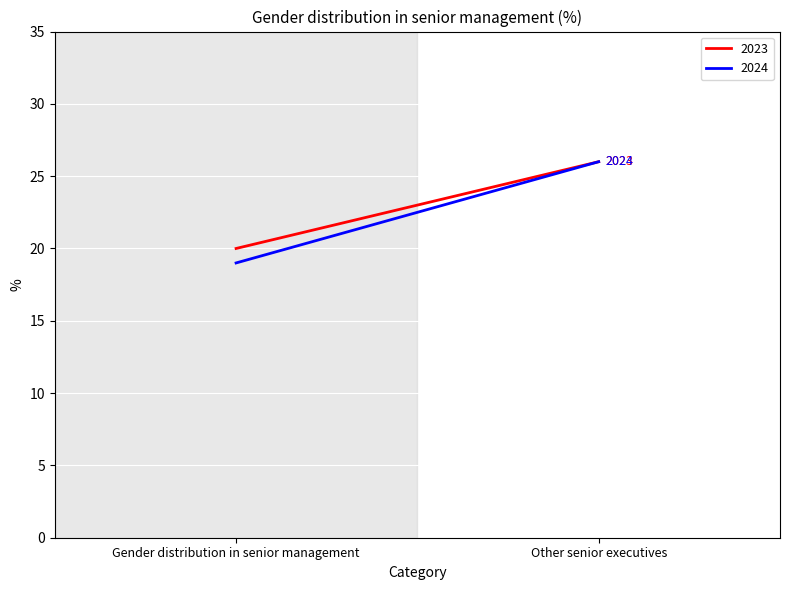

Reading right to left, transcribe all the data shown in this chart.

2023: 26	20
2024: 26	19